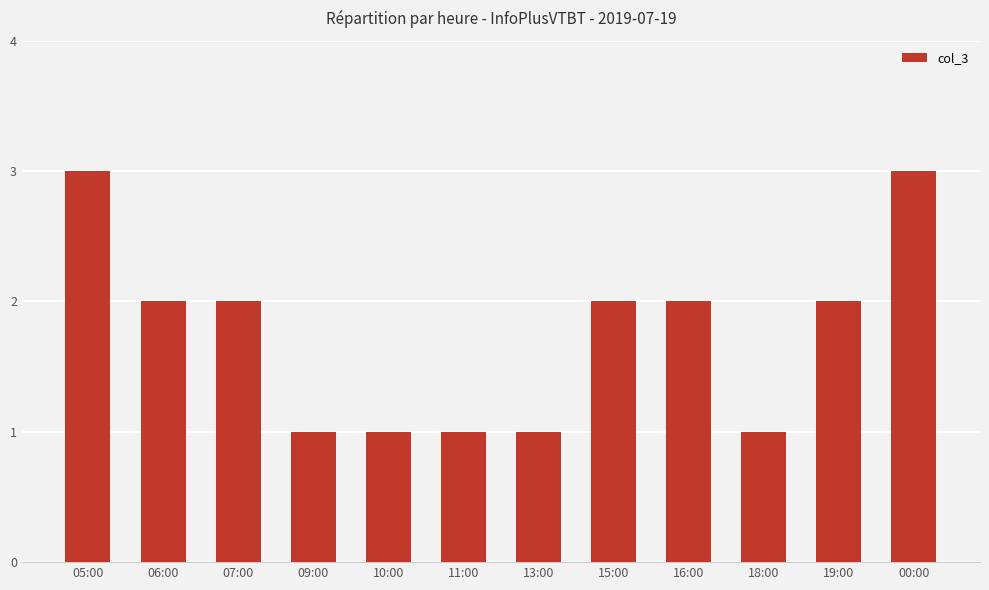

The value at 06:00 is 2. True or false?

True